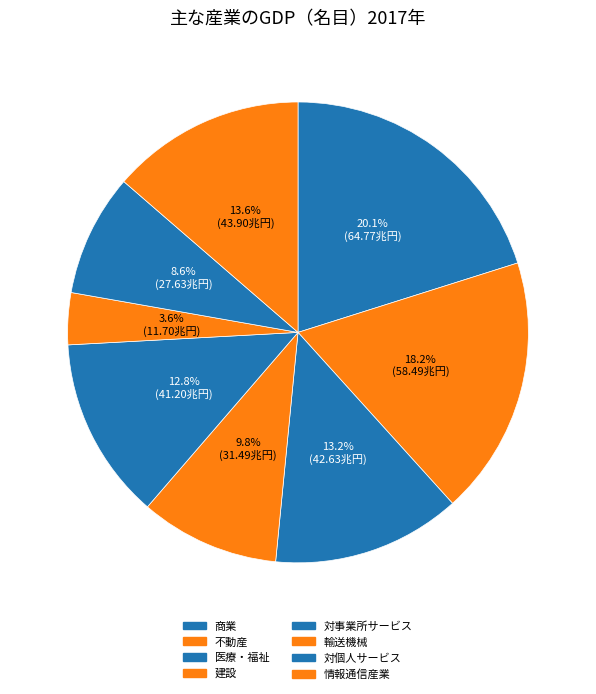

Approximately how many times larger is the value at 建設 compared to 輸送機械?

2.7